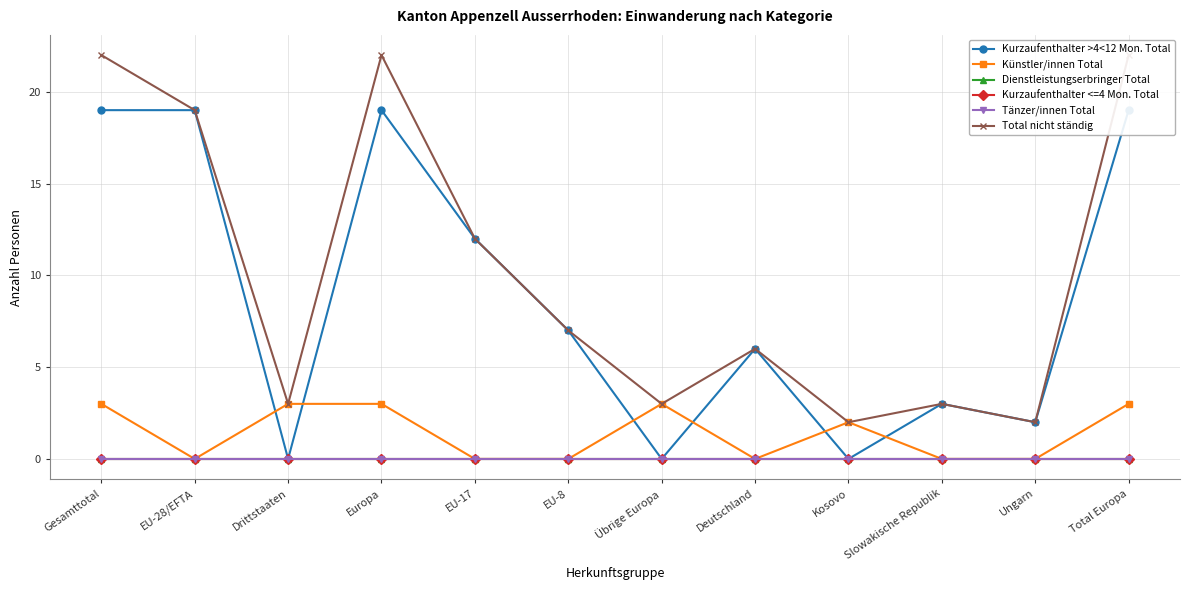

Does the chart have visible grid lines?

Yes